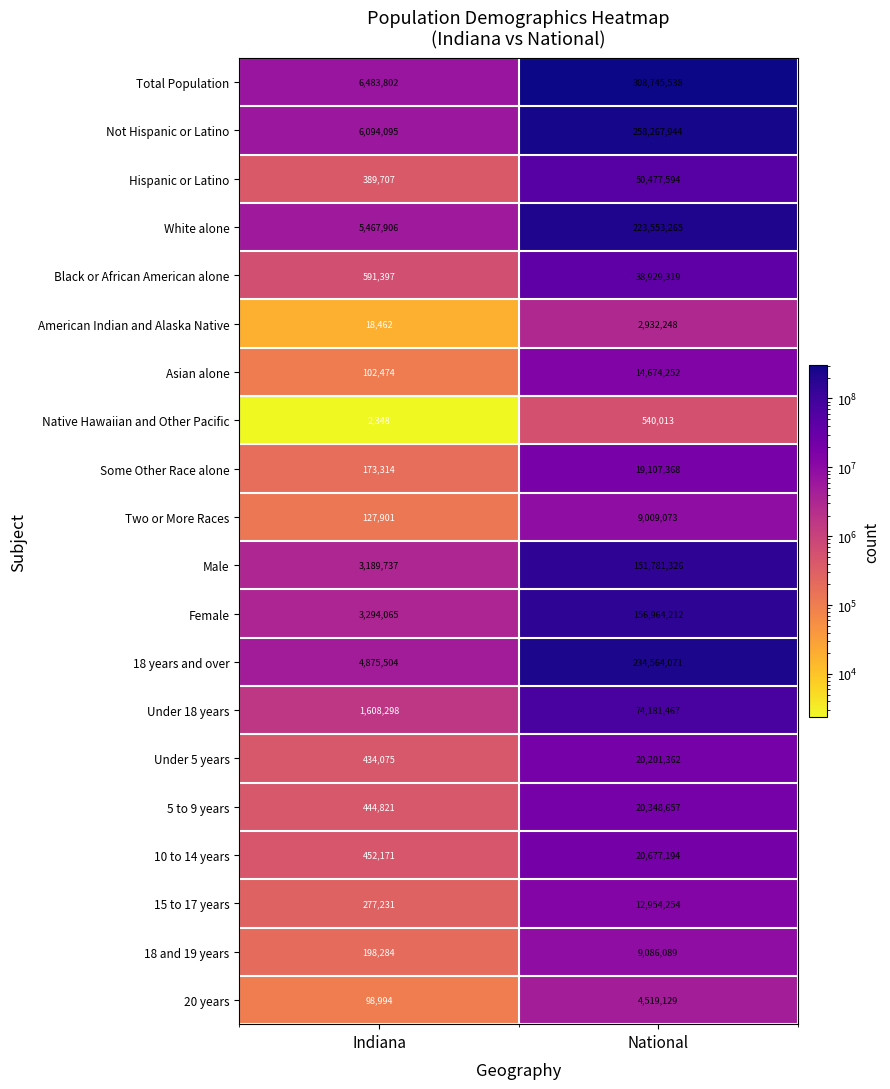

Rank the series by their maximum value, from lowest to highest.

Native Hawaiian and Other Pacific, American Indian and Alaska Native, 20 years, Two or More Races, 18 and 19 years, 15 to 17 years, Asian alone, Some Other Race alone, Under 5 years, 5 to 9 years, 10 to 14 years, Black or African American alone, Hispanic or Latino, Under 18 years, Male, Female, White alone, 18 years and over, Not Hispanic or Latino, Total Population